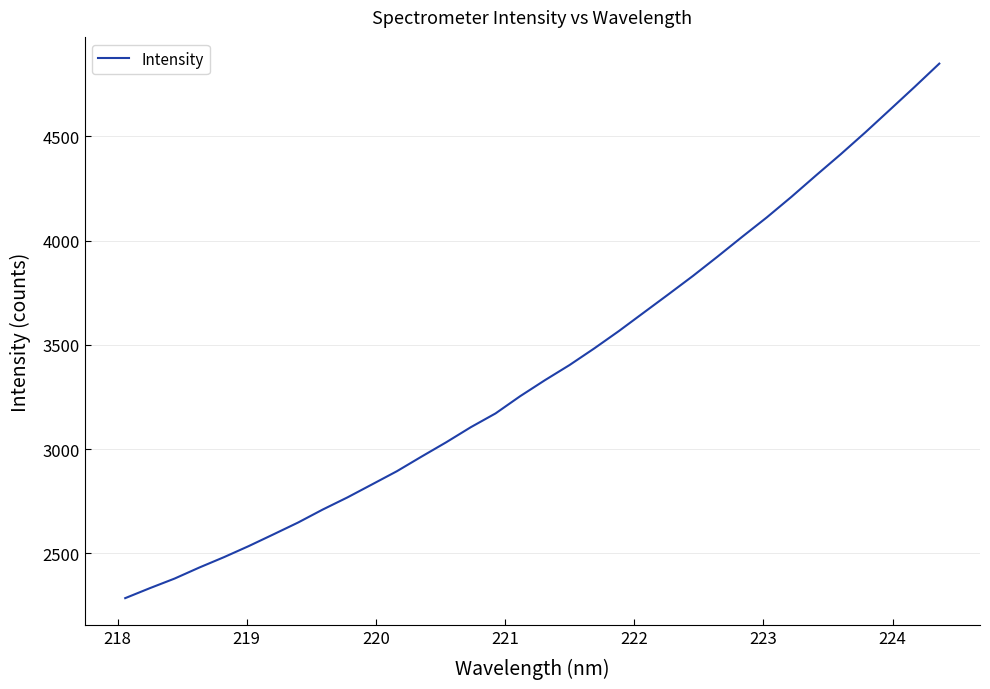

Does the chart have visible grid lines?

Yes